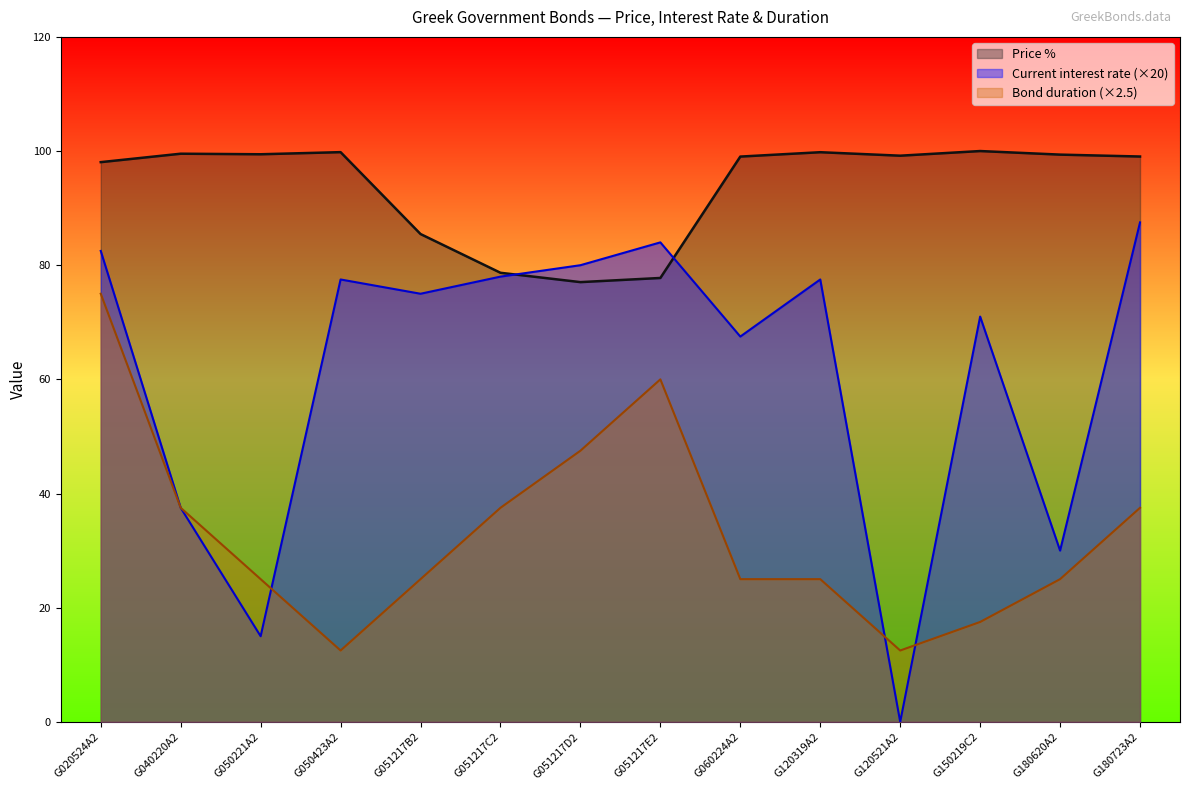

Which series changed the most between G020524A2 and G051217D2?

Bond duration (×2.5)